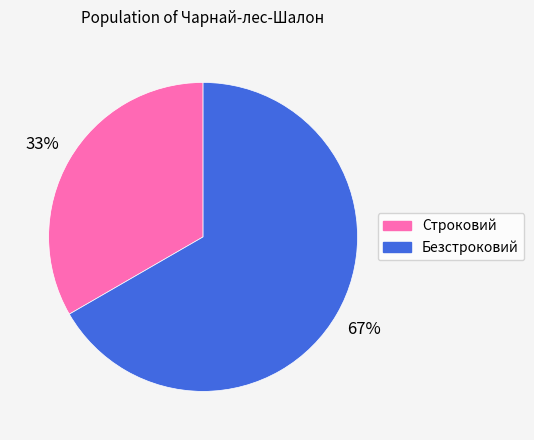

How many segments does this pie chart have?

2